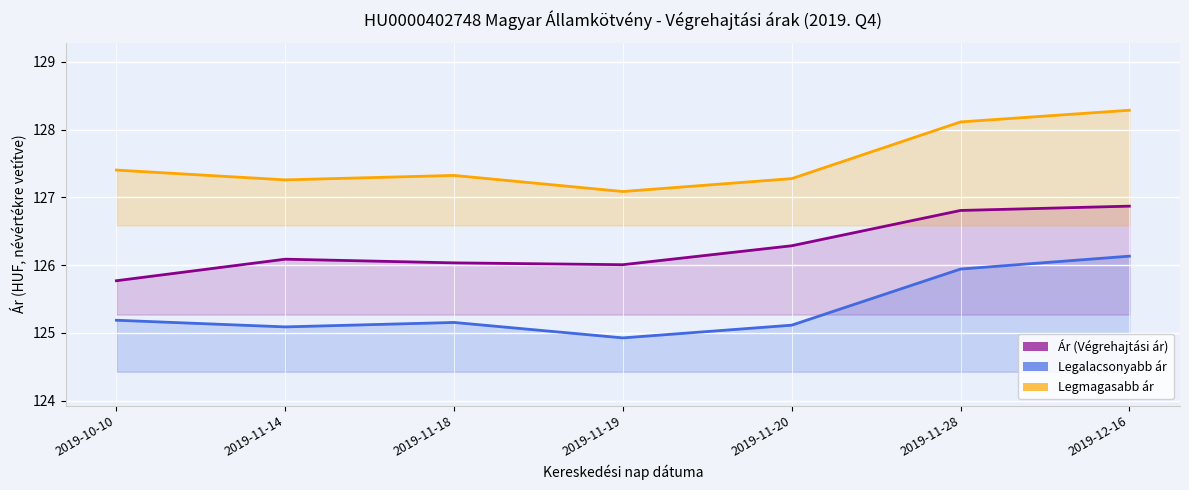

Which category has the highest value in the Legmagasabb ár series?

2019-12-16